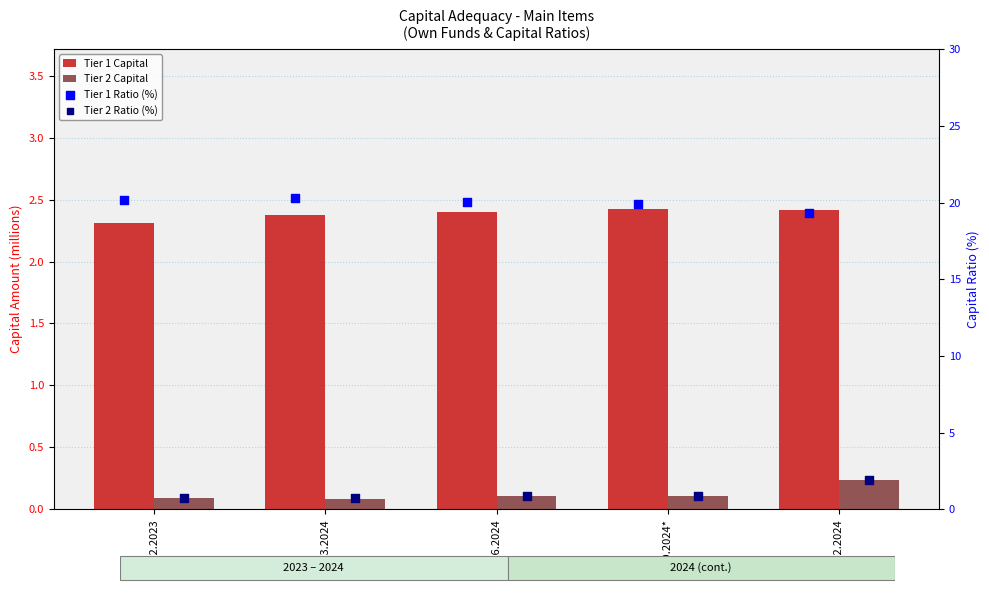

Which series has the largest Y range (max minus min)?

Tier 2 Ratio (%)